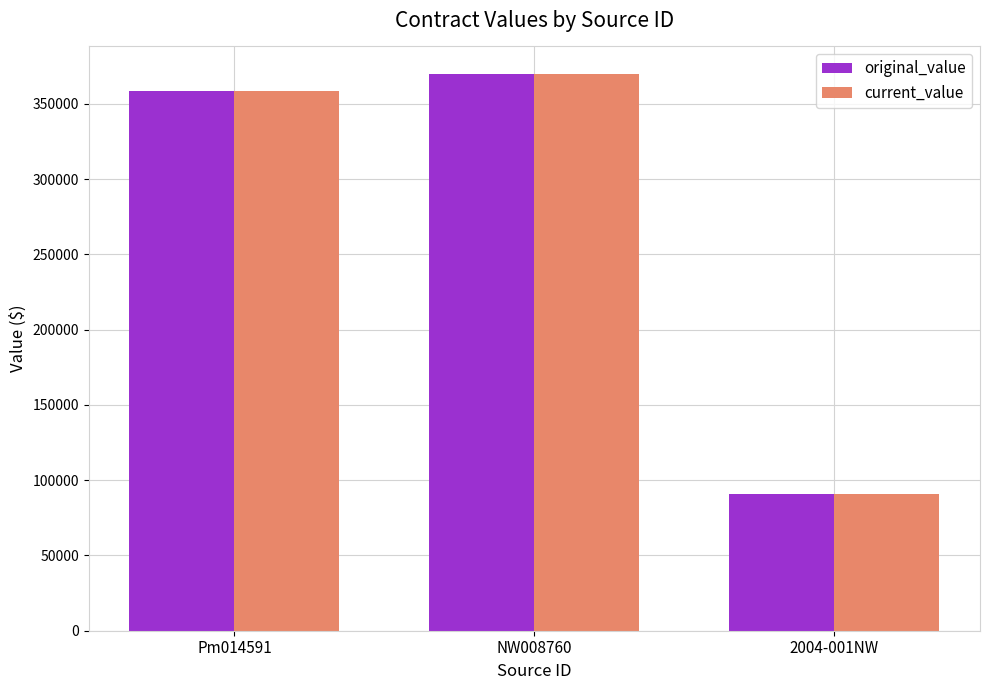

The value of current_value at 2004-001NW is 90750. True or false?

True